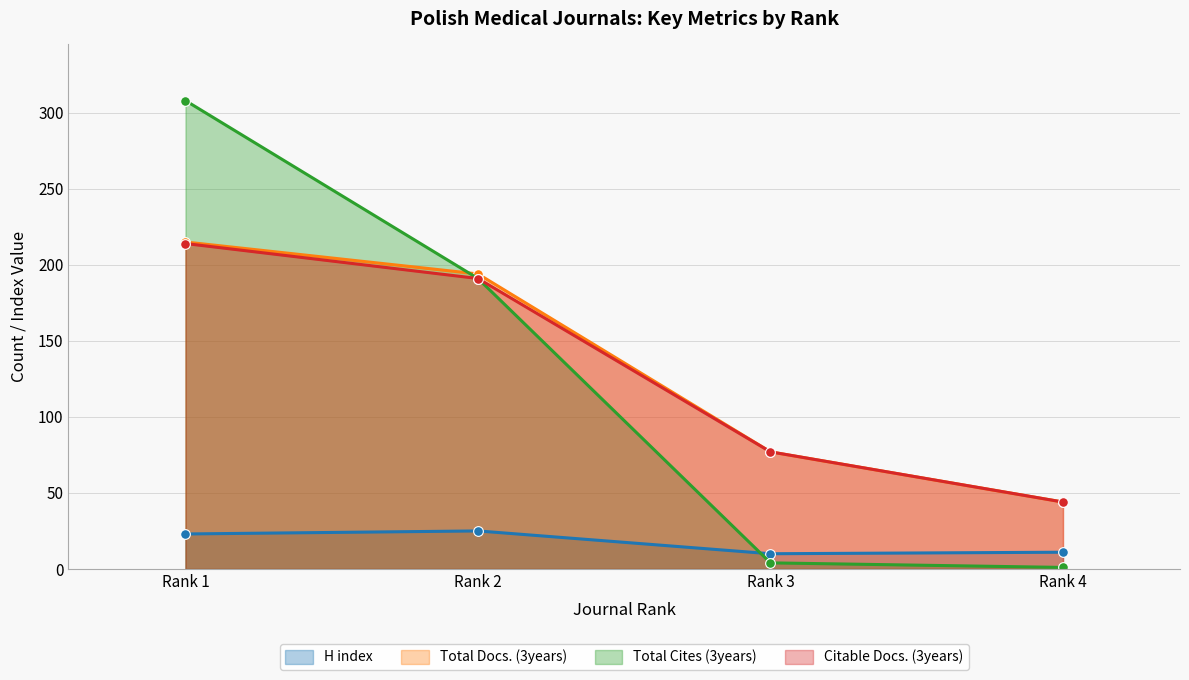

At which label is Citable Docs. (3years) closest to 129?

Rank 3